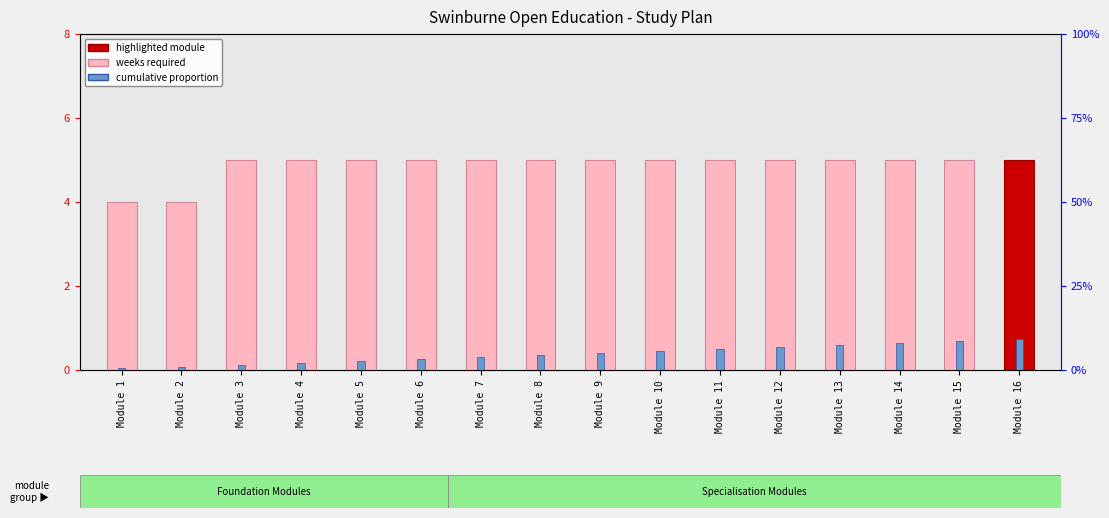

List the labels in order of Cumulative proportion value, smallest first.

Module 1, Module 2, Module 3, Module 4, Module 5, Module 6, Module 7, Module 8, Module 9, Module 10, Module 11, Module 12, Module 13, Module 14, Module 15, Module 16